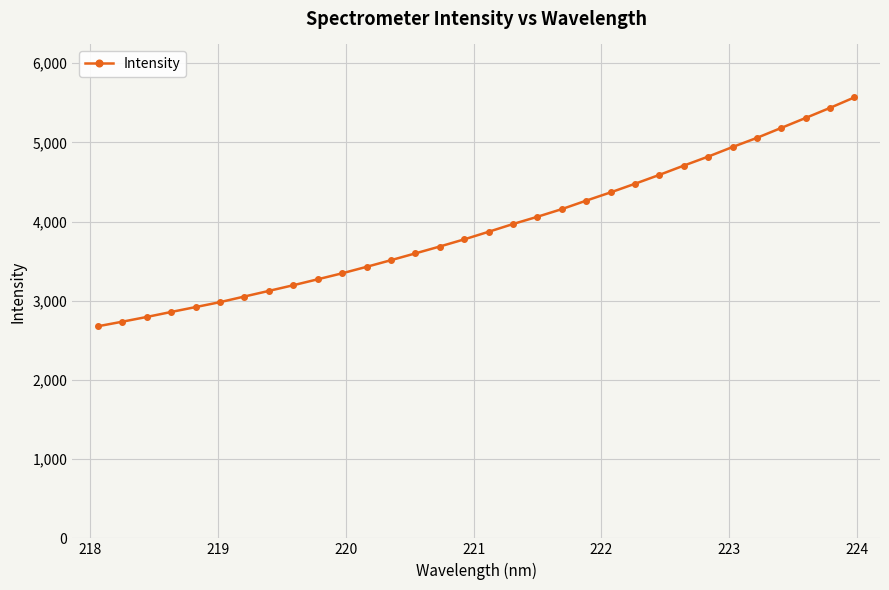

What is the minimum value shown in the chart?

2677.5